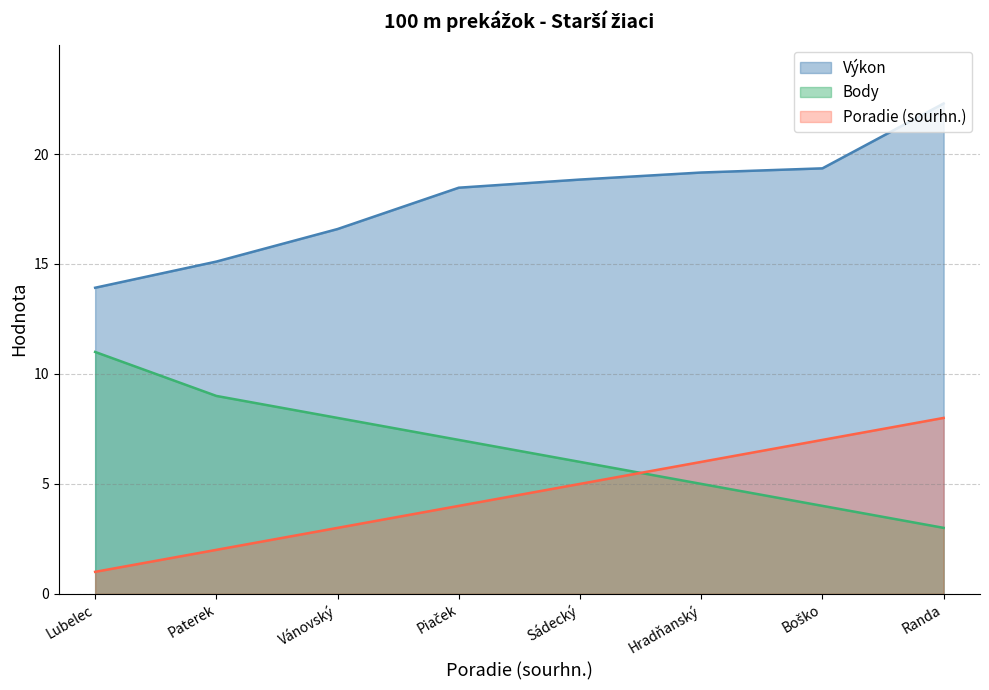

The value of Výkon at Randa is 22.3. True or false?

True